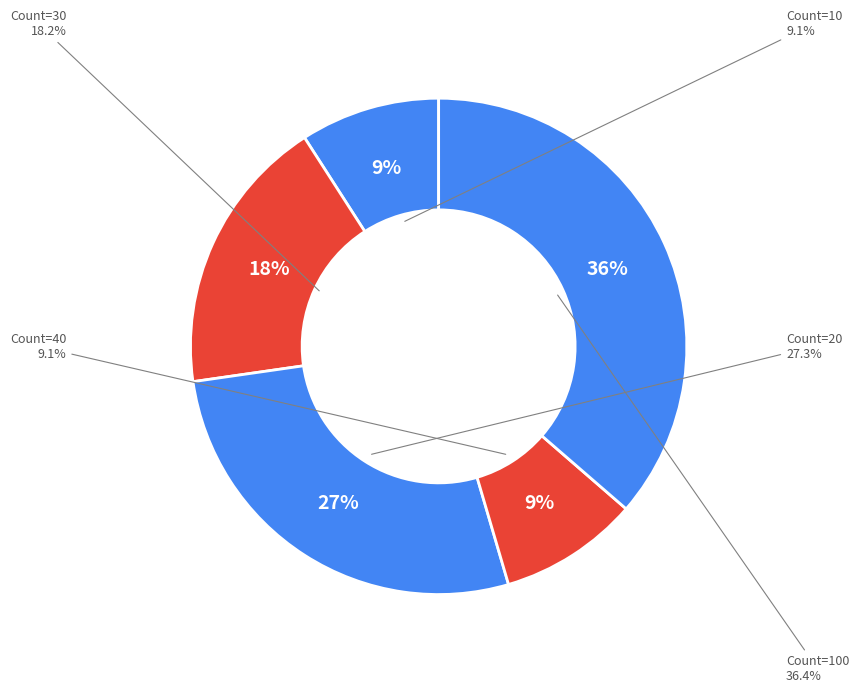

Does any single category account for the majority?

No